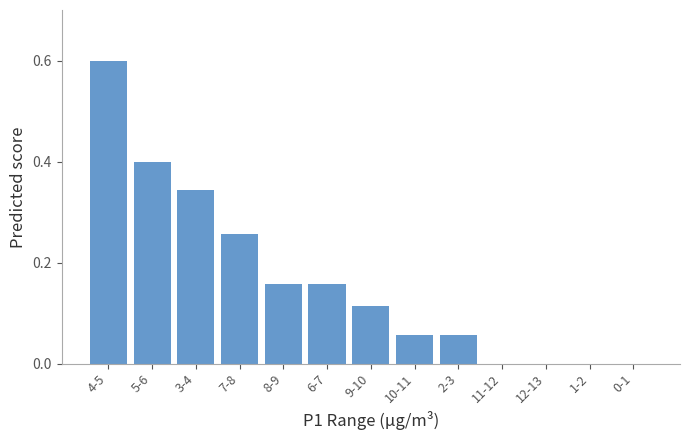

The chart shows a value of 0.0 at 12-13. True or false?

True